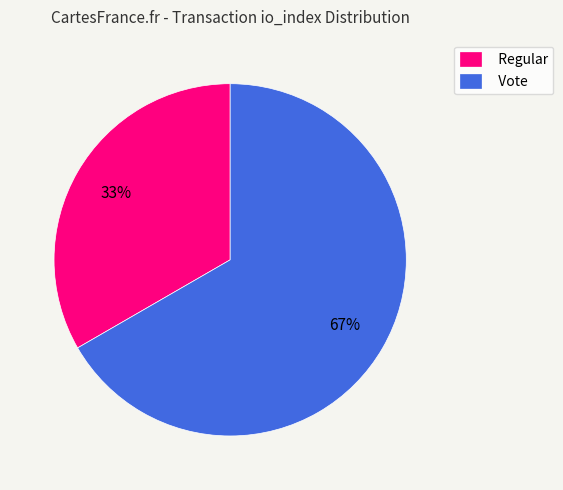

Rank the categories by value from lowest to highest.

Regular, Vote